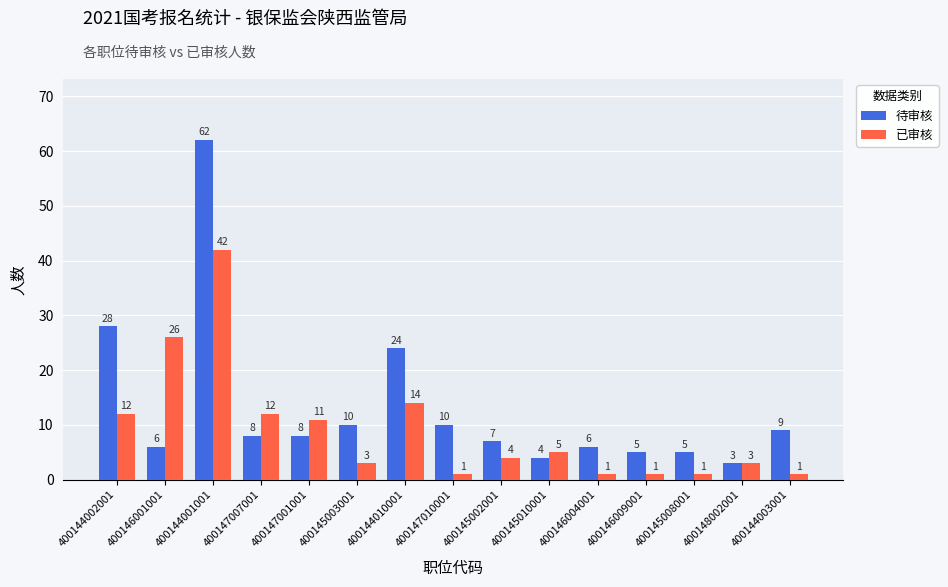

What is the total value across all series at 400148002001?

6